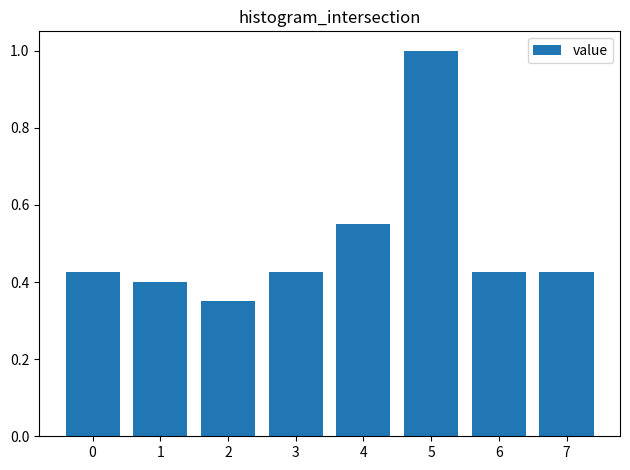

What is the sum of all values?

4.0